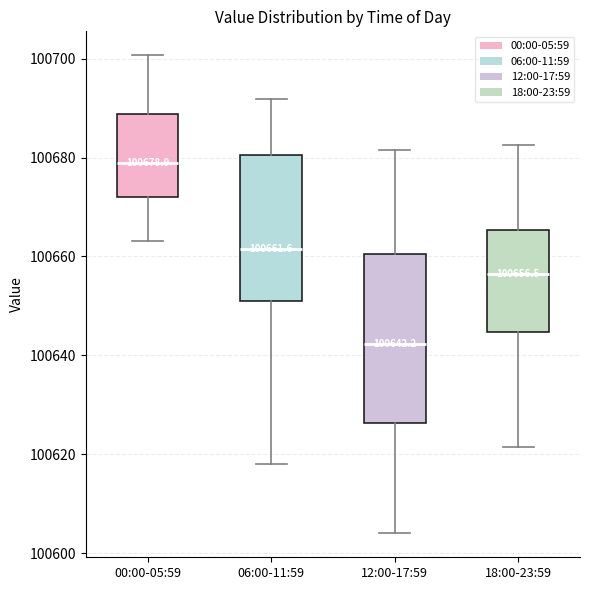

Comparing the boxes themselves (not the whiskers), which one is the tallest?

12:00-17:59